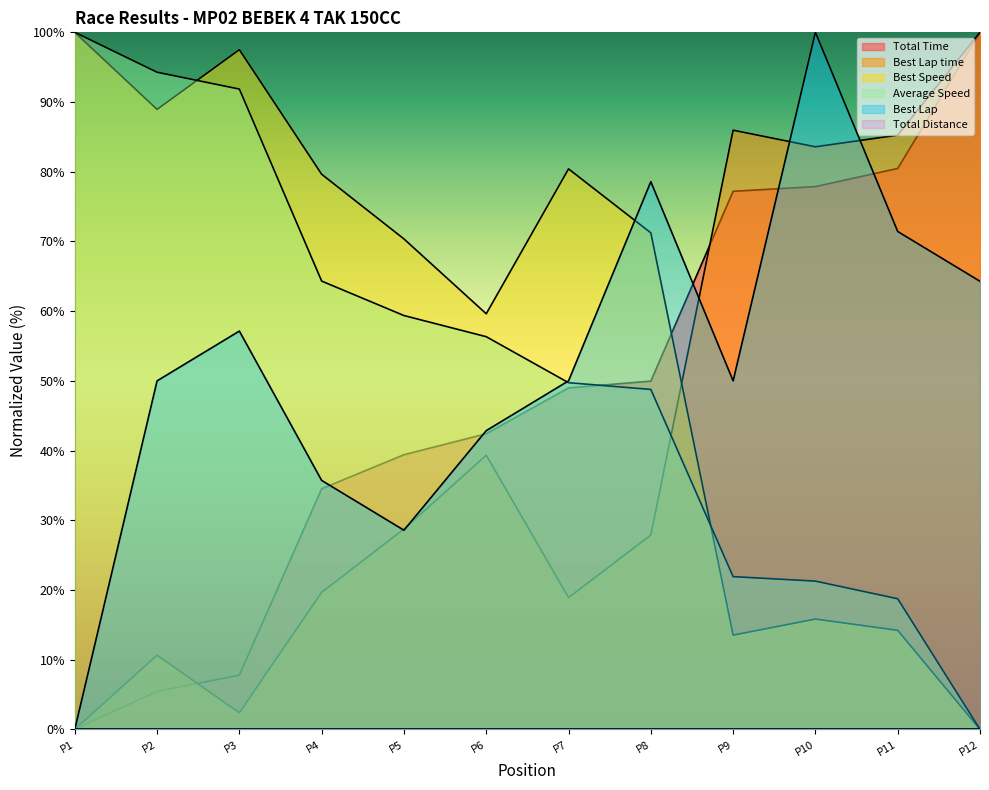

The value of Best Speed at P7 is 80.4. True or false?

True